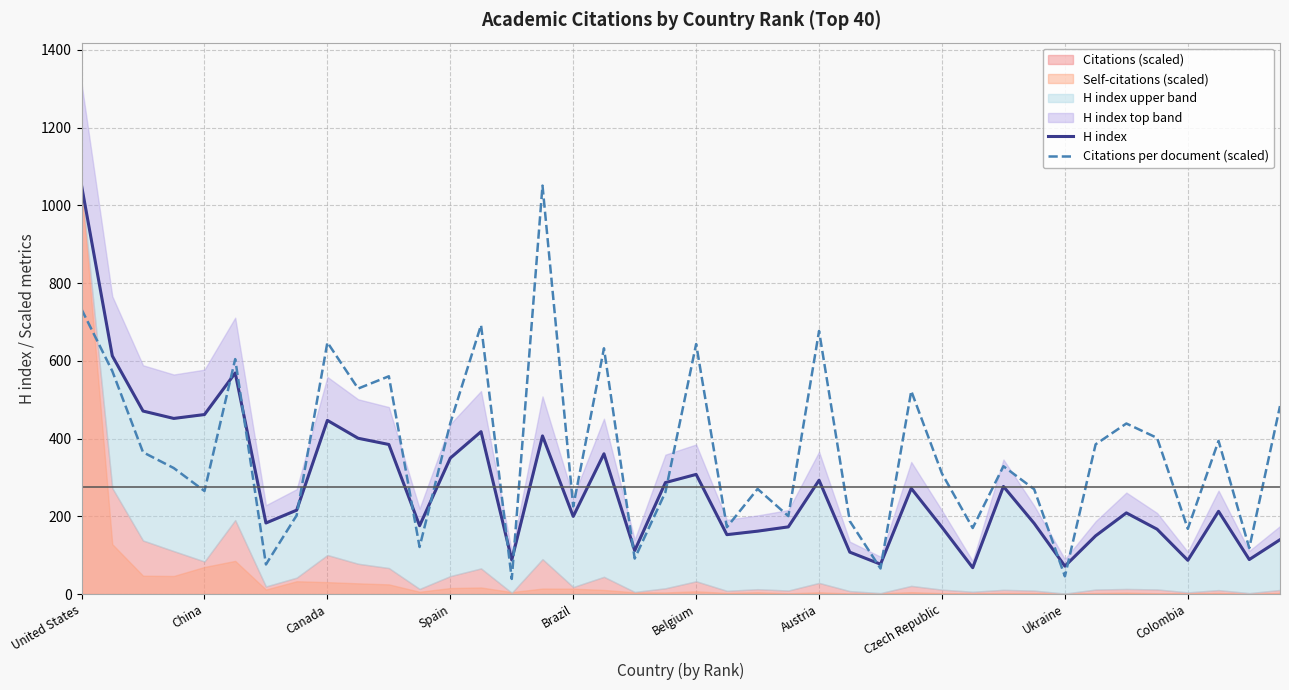

How many lines are shown in the chart?

2